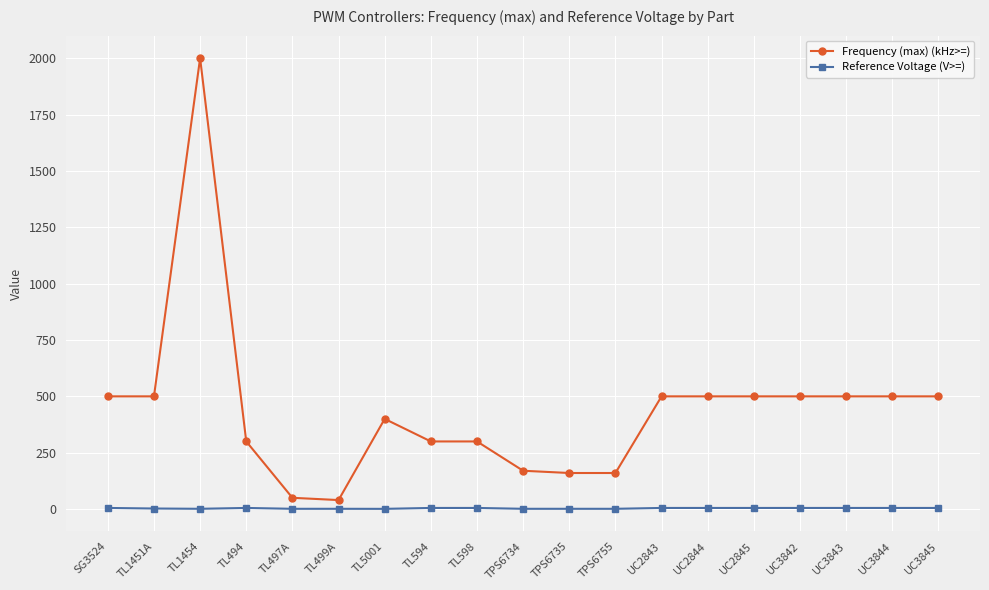

What is the sum of all Frequency (max) (kHz>=) values?

8380.0